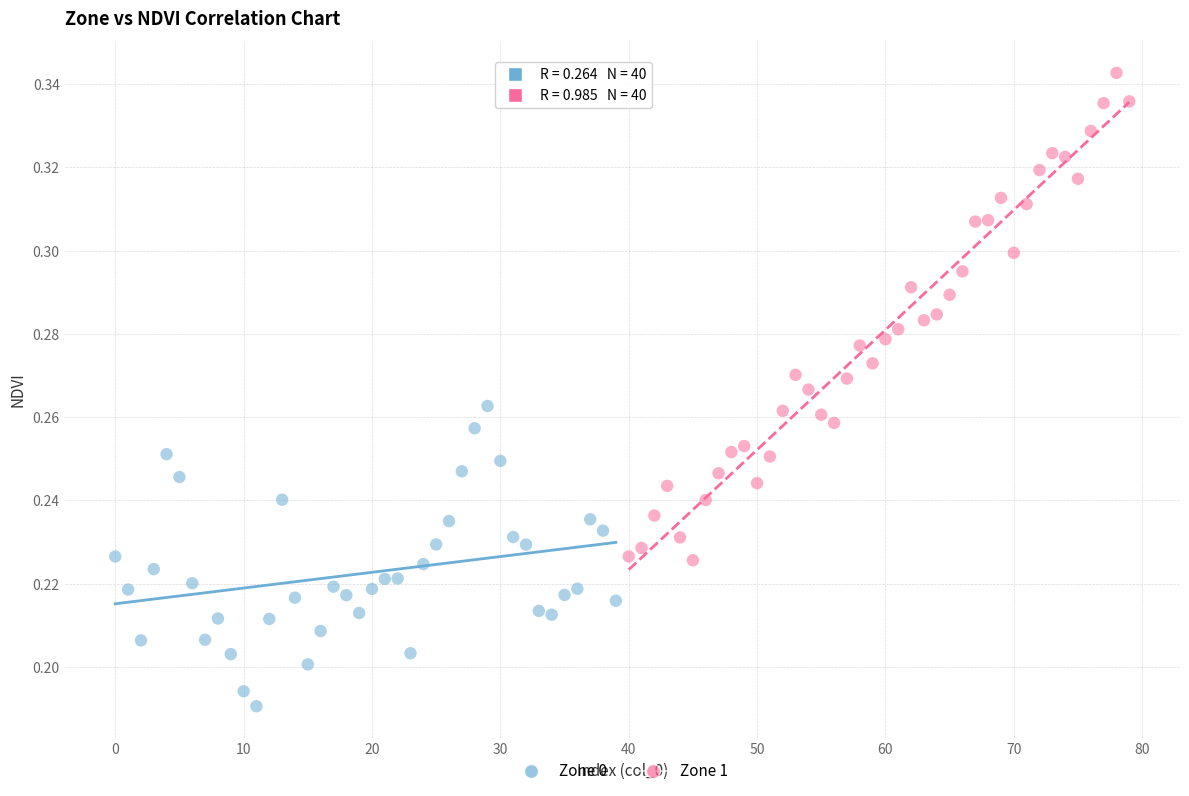

Which series reaches the maximum Y coordinate?

Zone 1